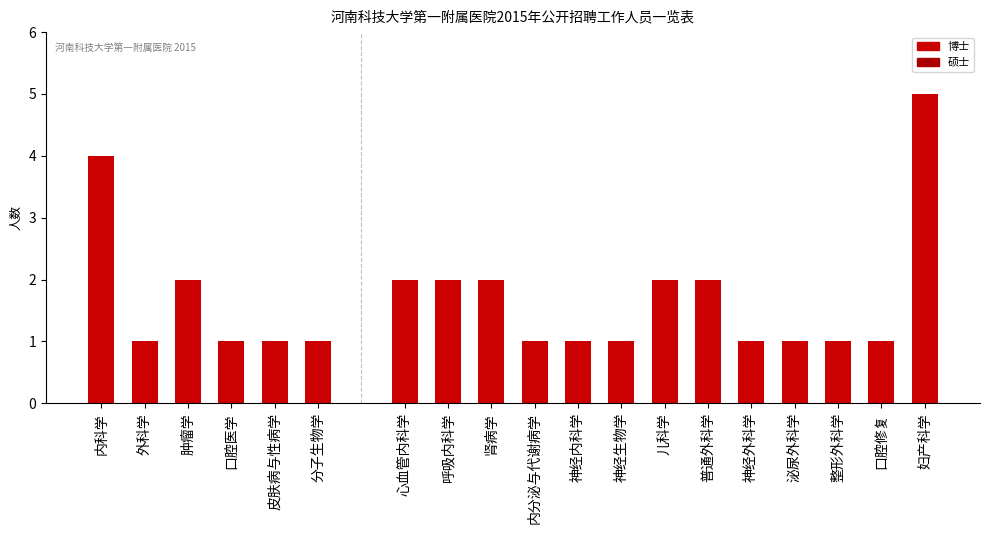

Which has a higher value, 皮肤病与性病学 or 口腔医学?

皮肤病与性病学